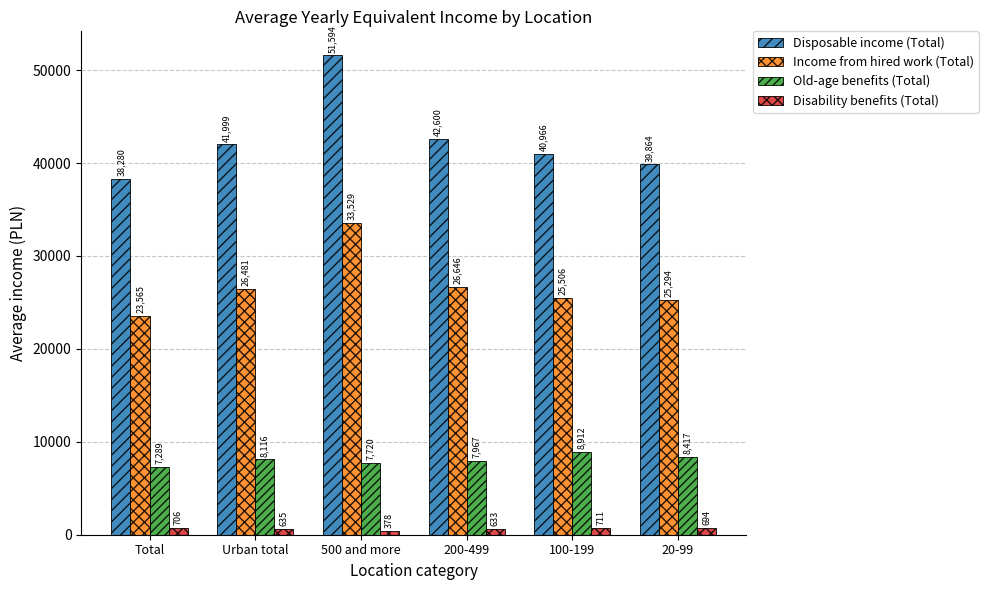

Is the value of Disability benefits (Total) at 500 and more greater than the value of Income from hired work (Total) at 200-499?

No